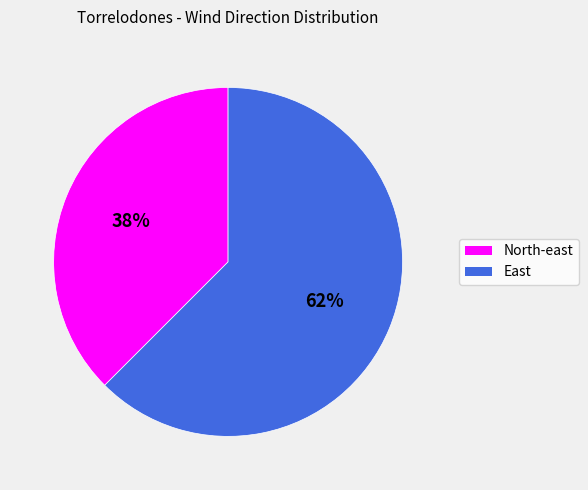

True or false: East accounts for 77% of the total.

False